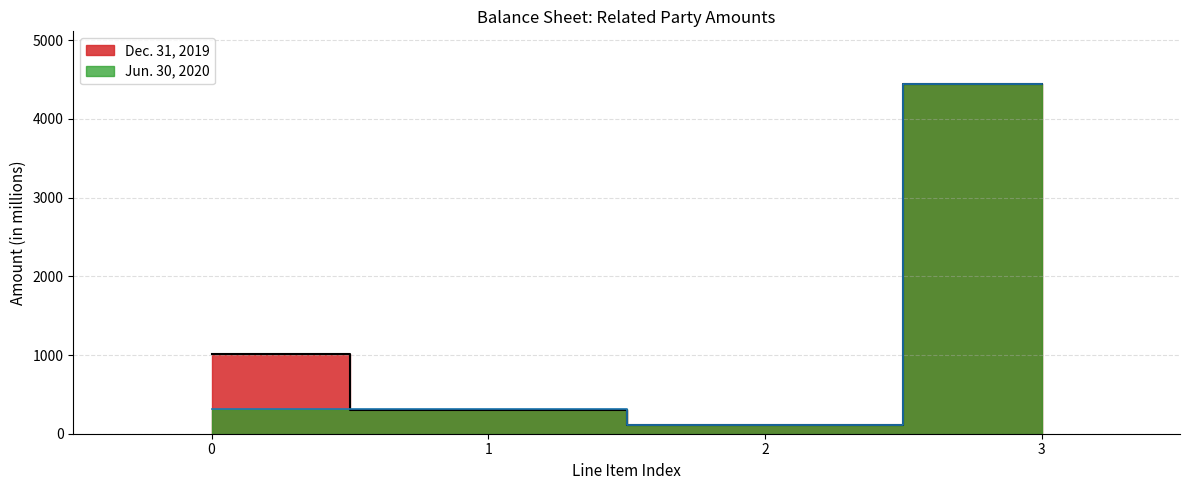

How many data points in Jun. 30, 2020 are less than 317?

2